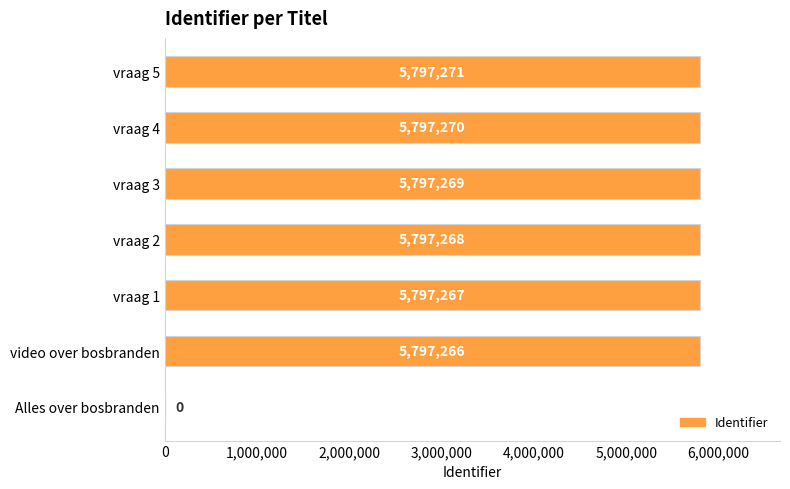

The value at video over bosbranden is 9820496. True or false?

False